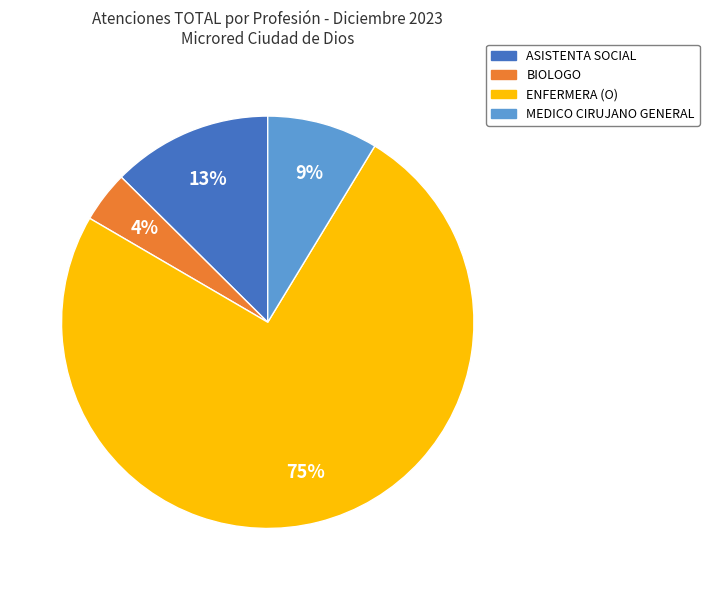

How many slices are in this pie chart?

4